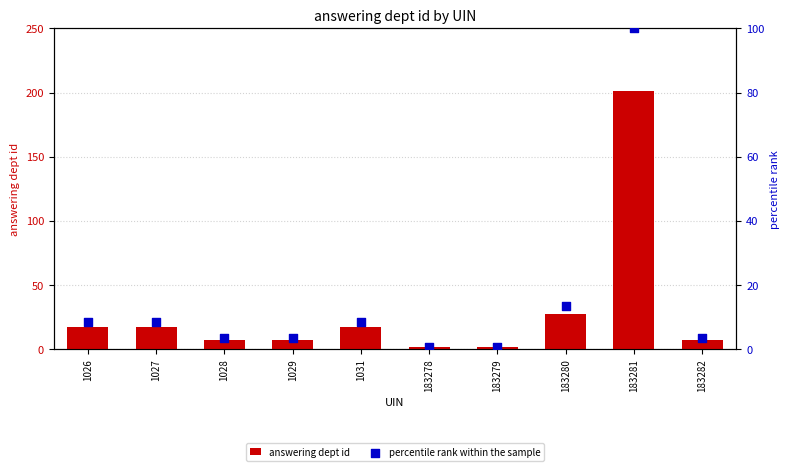

At which category is the sum across all series the highest?

183281